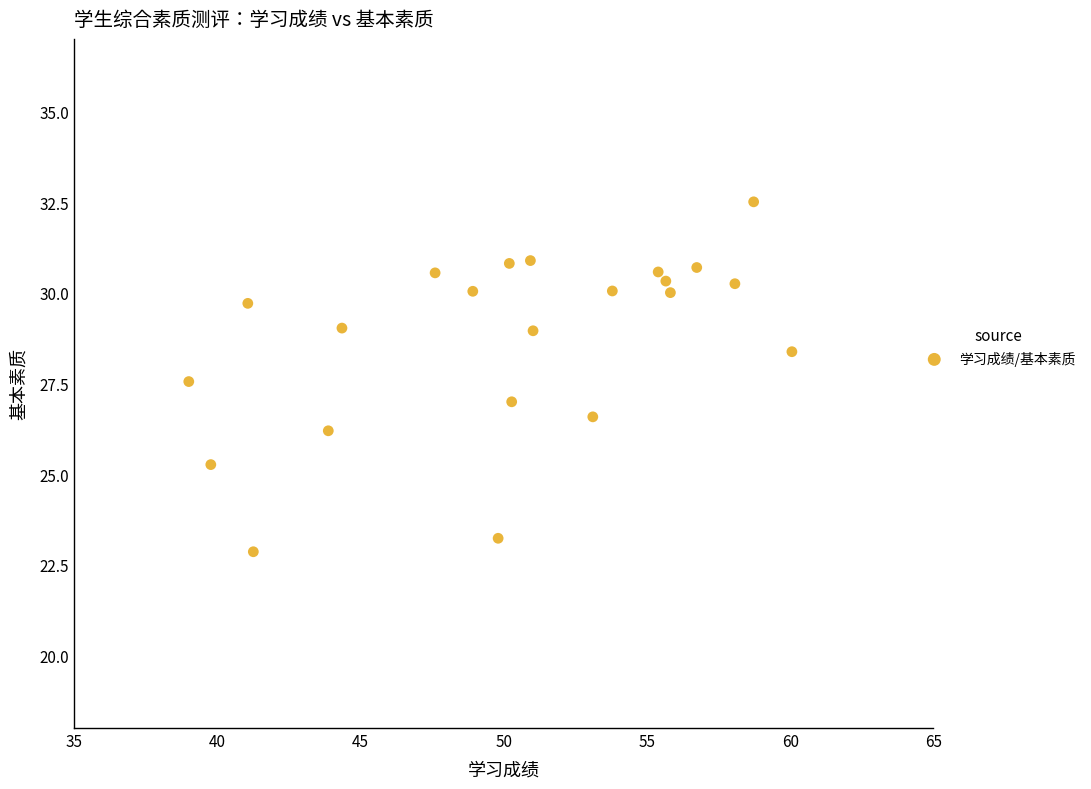

What is the range of Y values (max minus min)?

9.6